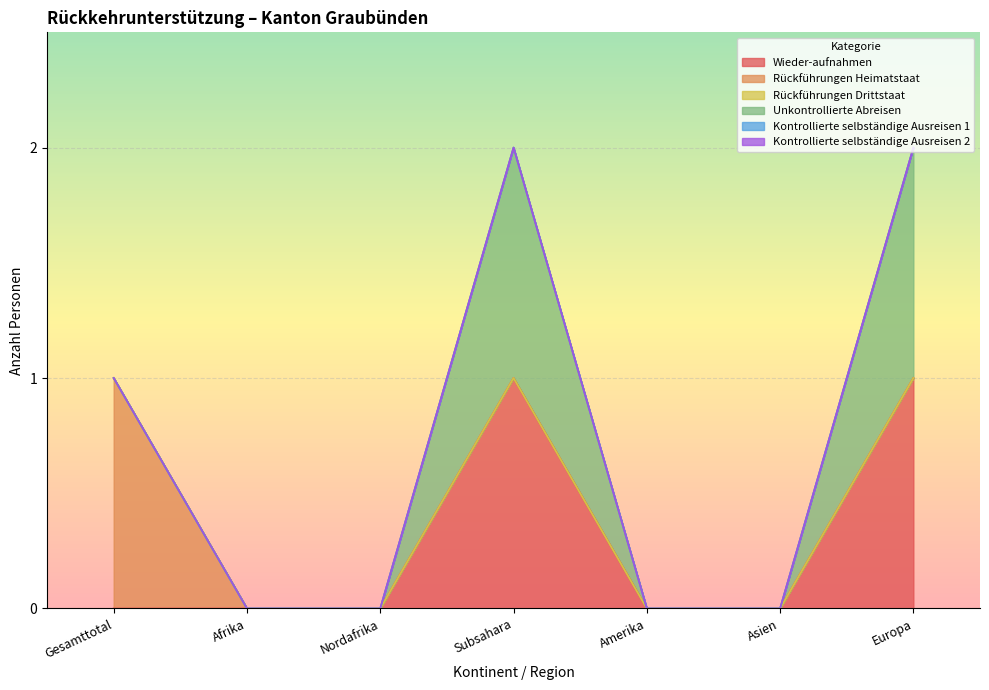

List the labels in order of Unkontrollierte Abreisen value, smallest first.

Gesamttotal, Afrika, Nordafrika, Amerika, Asien, Subsahara, Europa